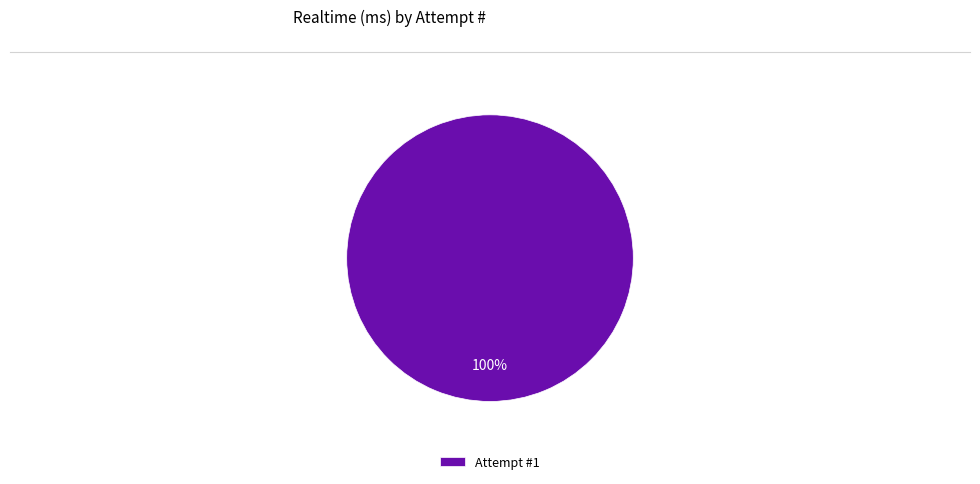

The Attempt #1 slice represents 100% of the pie. True or false?

True